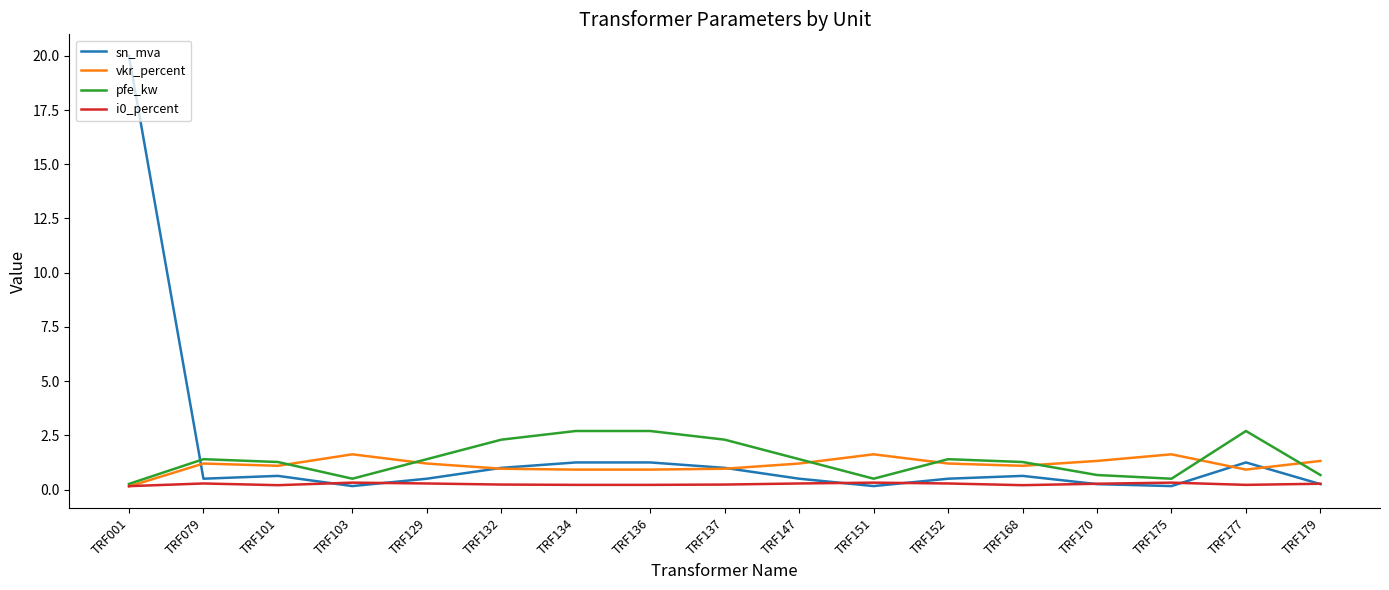

What is the total value across all series at TRF179?

2.5